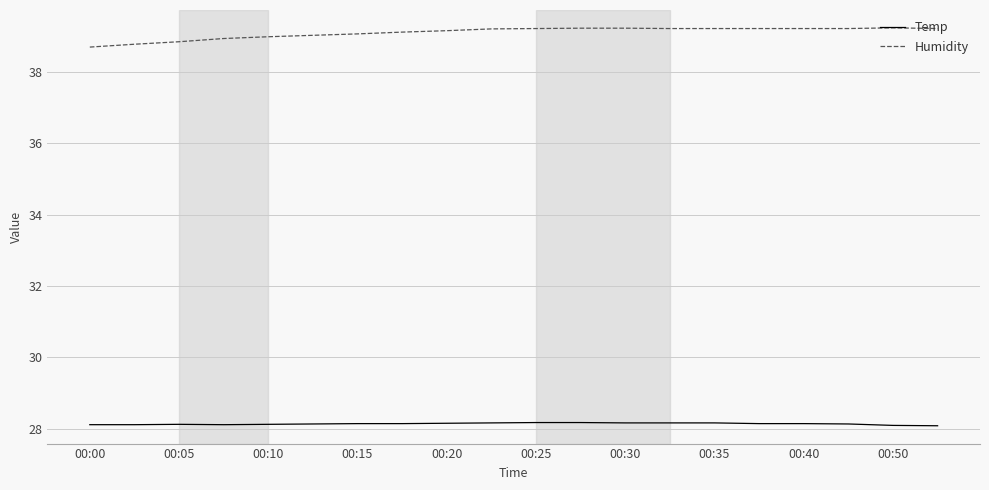

How many lines are shown in the chart?

2